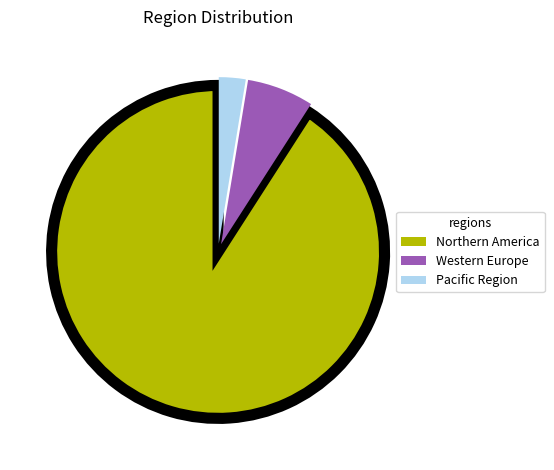

True or false: Pacific Region accounts for 3% of the total.

True